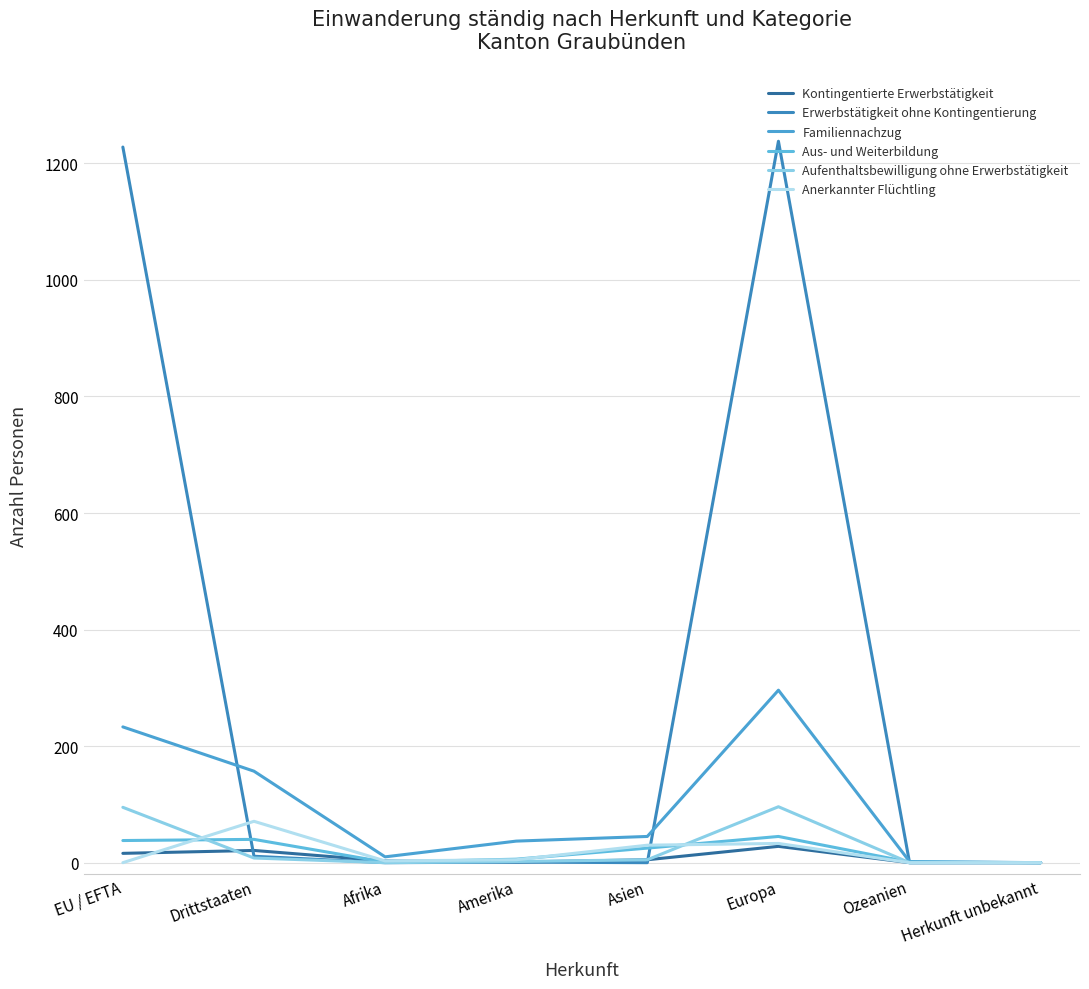

Between Asien and Ozeanien, which is larger?

Asien